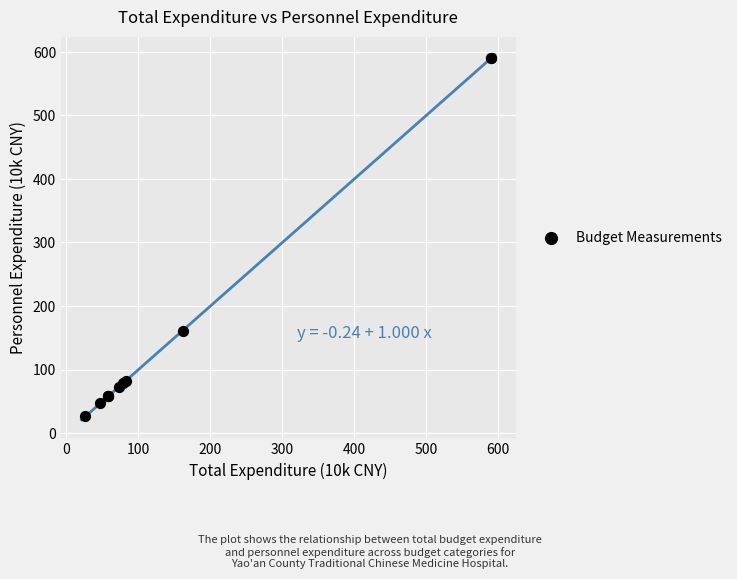

What Y value in the scatter plot is closest to 308?

161.2